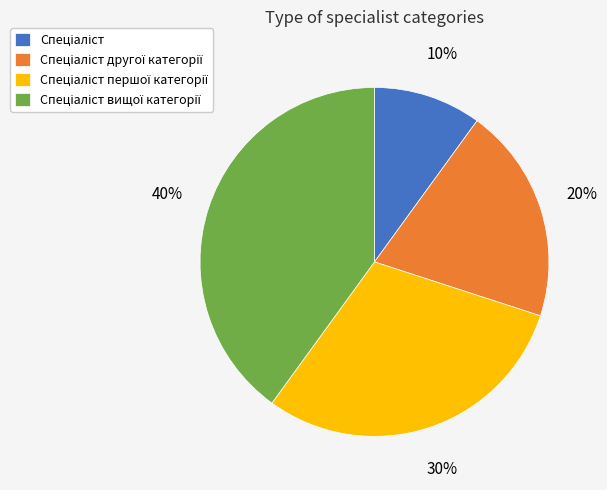

Does any single category account for the majority?

No